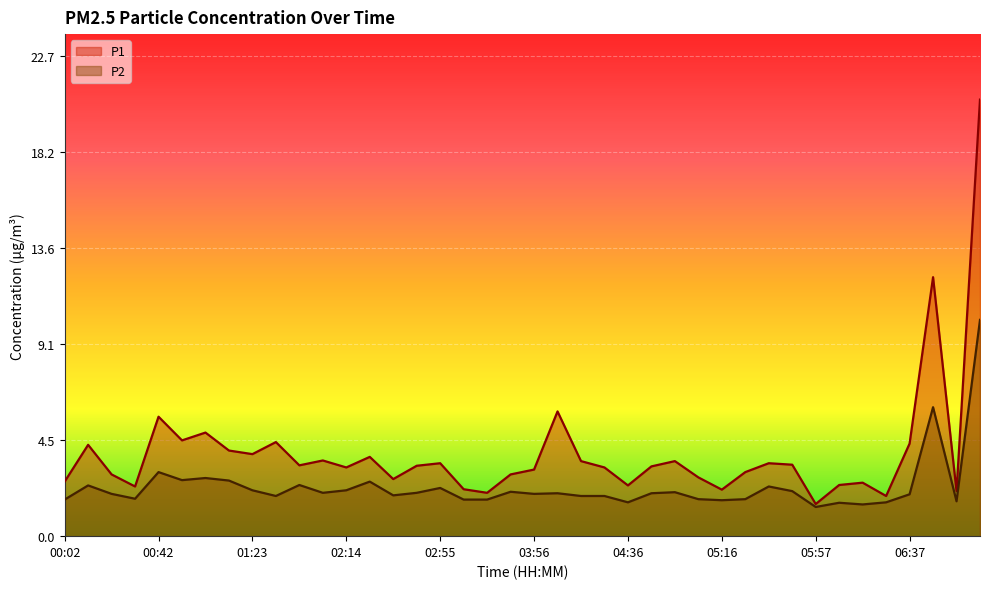

True or false: P1 has a value of 10.2 at 04:06.

False